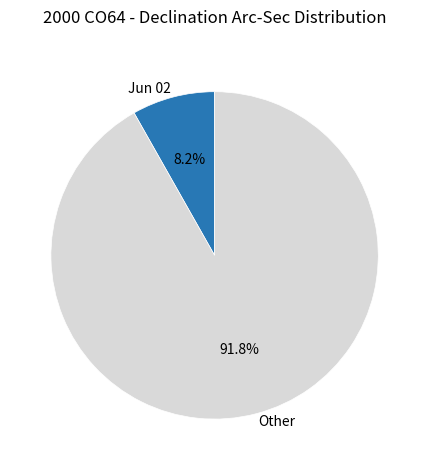

Rank the categories by value from highest to lowest.

Other, Jun 02